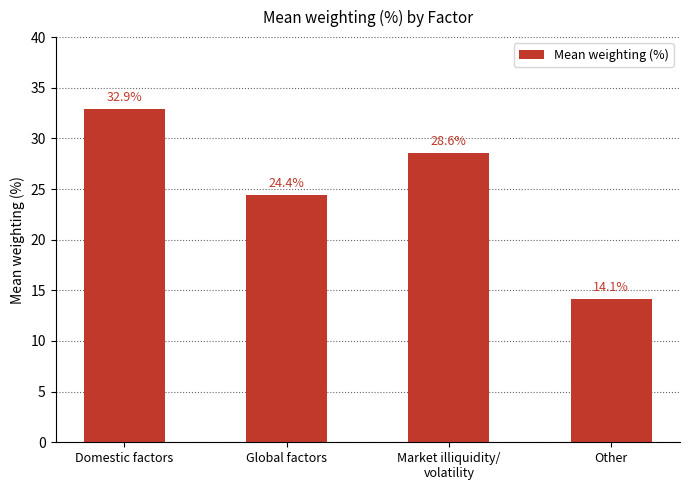

List the labels in order of value, smallest first.

Other, Global factors, Market illiquidity/
volatility, Domestic factors